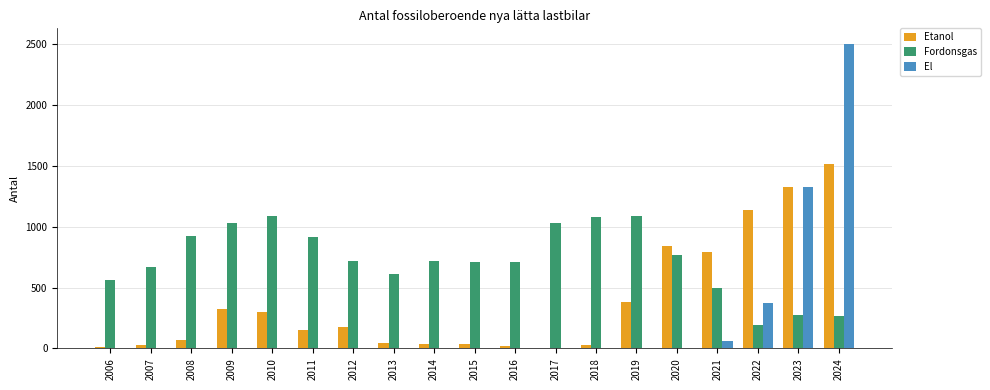

True or false: El has a value of 0 at 2018.

True